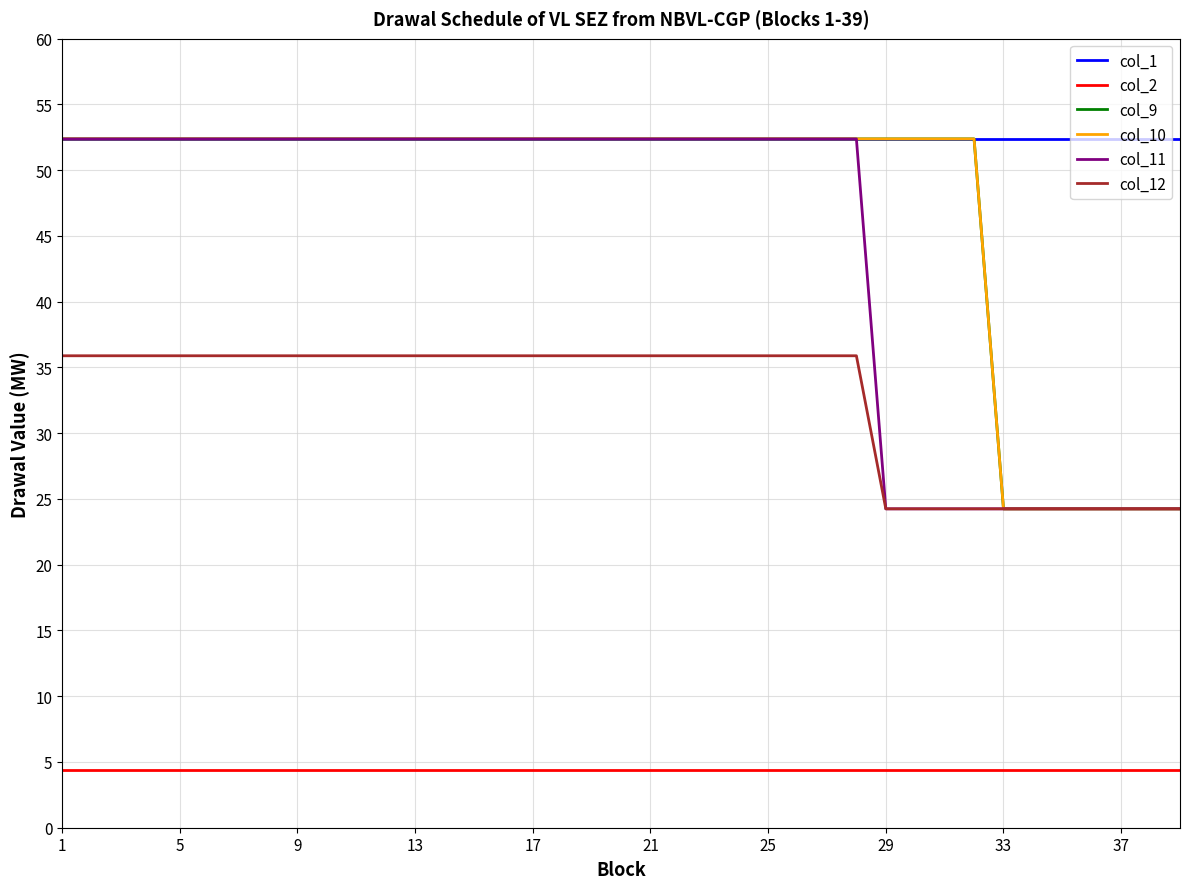

Which series has the largest total across all categories?

col_1